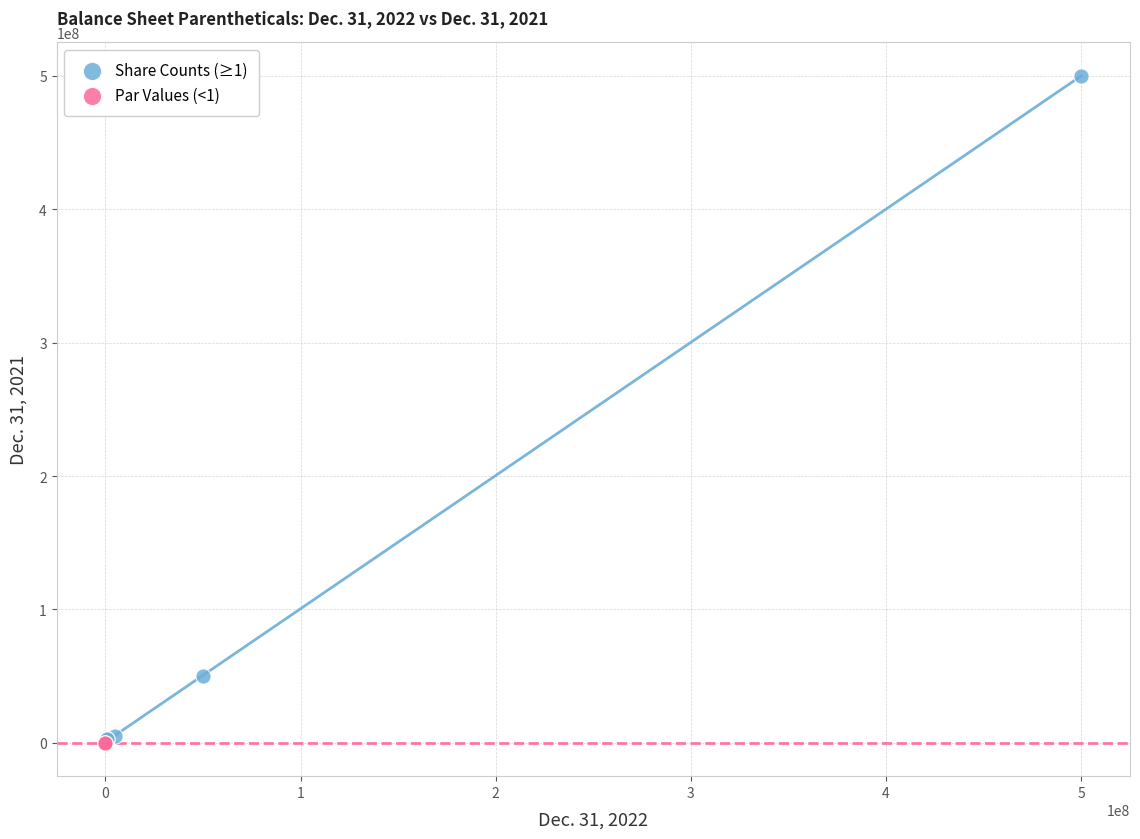

Which series contains the highest Y value?

Share Counts (≥1)